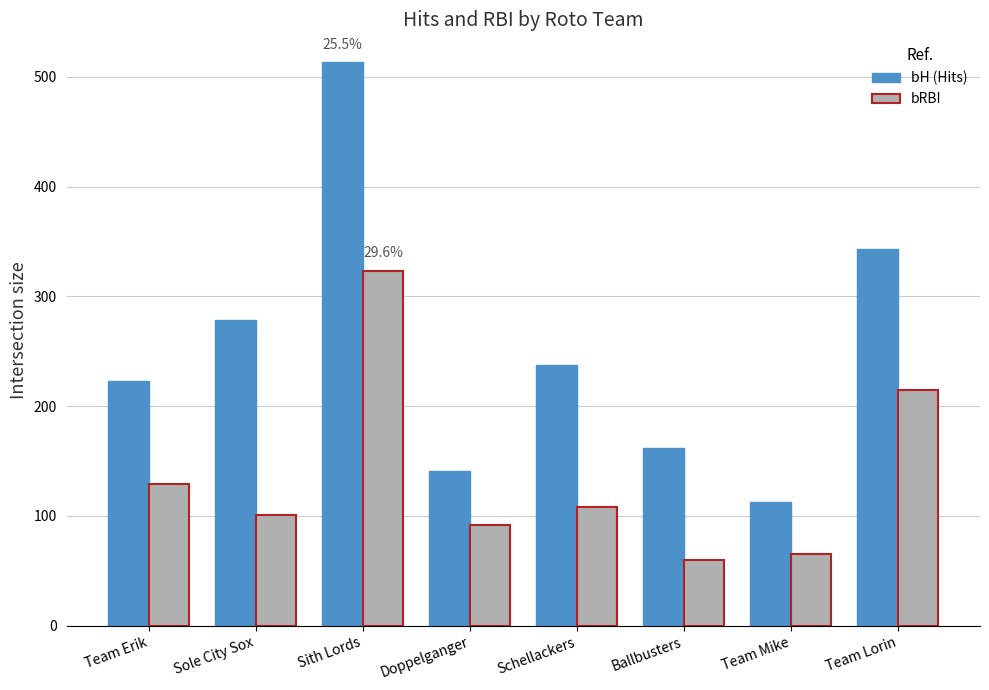

True or false: bRBI has a value of 34 at Ballbusters.

False